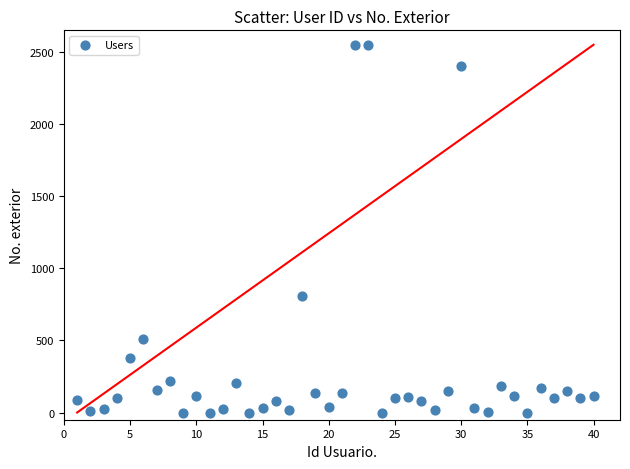

What Y value in the scatter plot is closest to 1275?

806